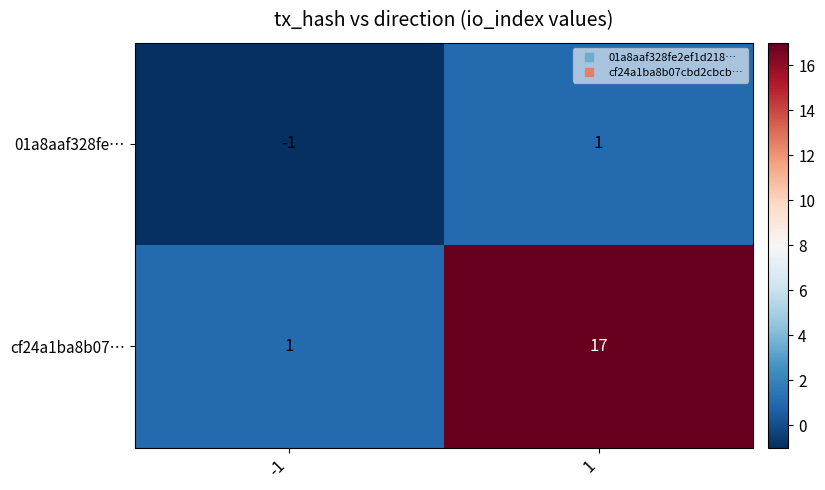

The 01a8aaf328fe… series shows -1 at -1. True or false?

True